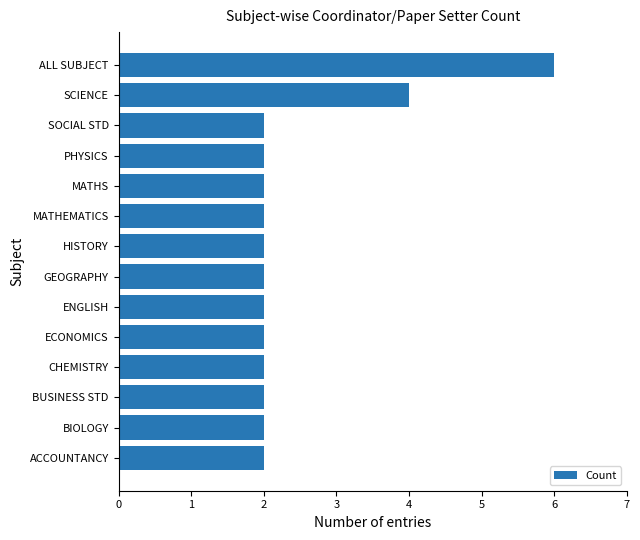

Is it true that the value at BUSINESS STD is 3?

False